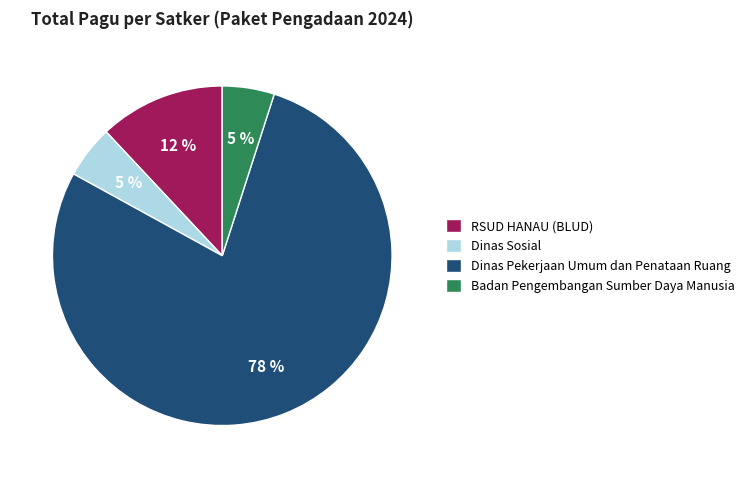

True or false: Dinas Sosial accounts for 1% of the total.

False